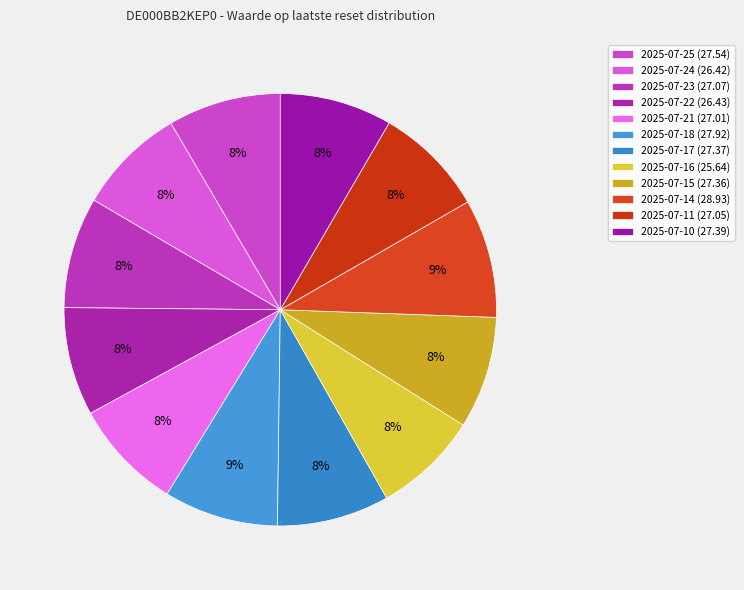

What is the total percentage of 2025-07-16 and 2025-07-17?

16.3%